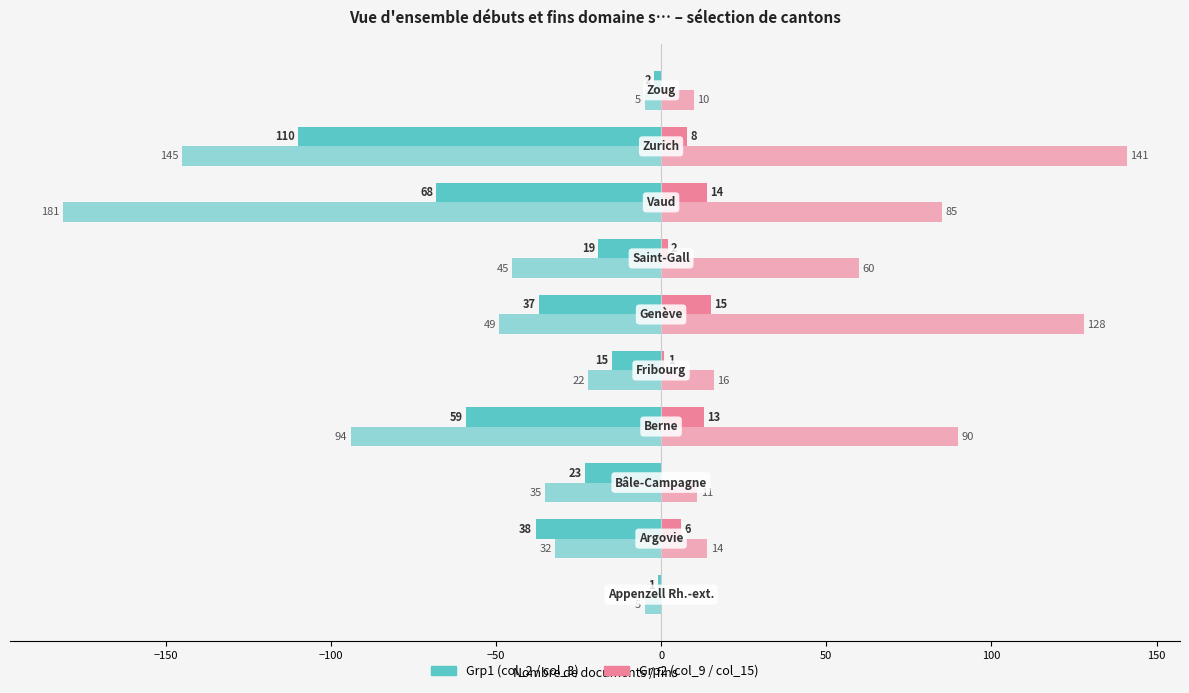

How many distinct data groups are displayed?

4